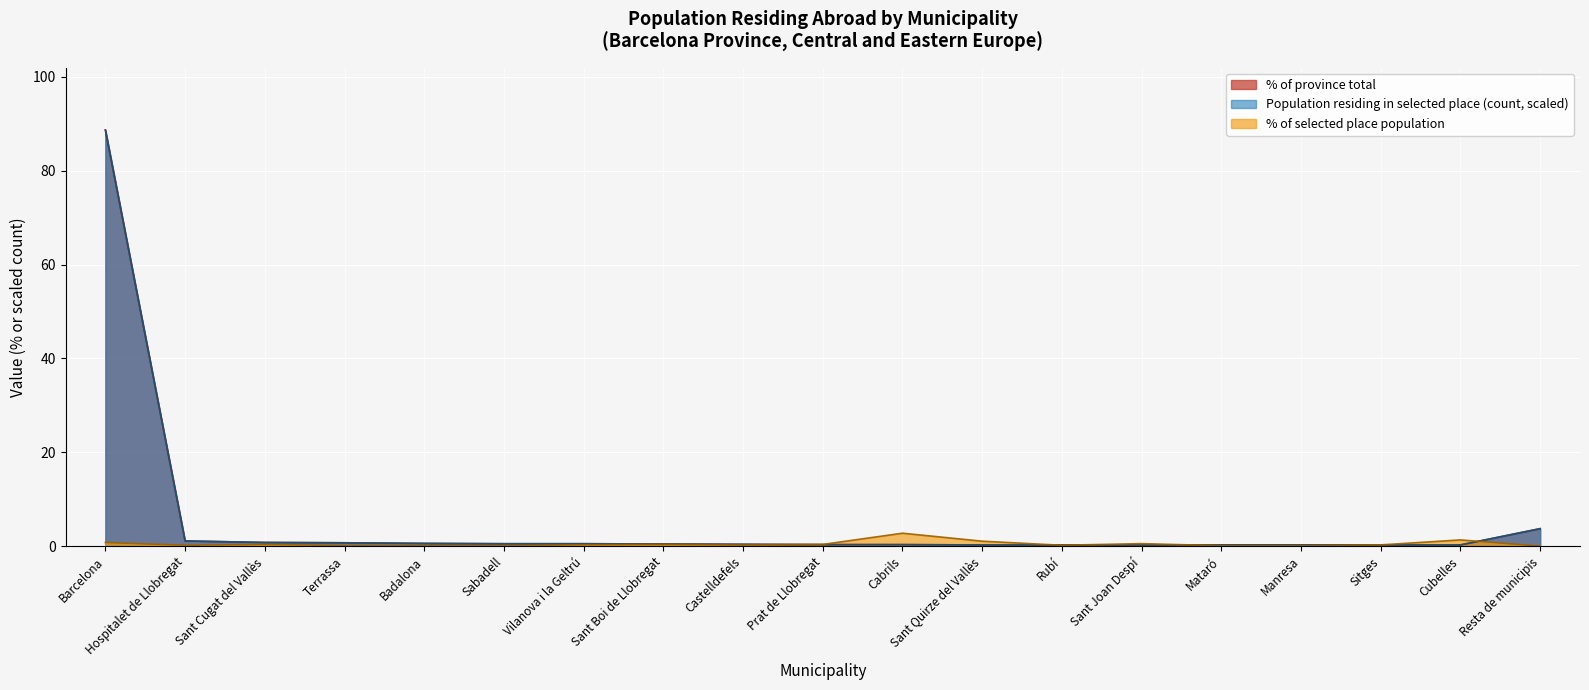

Reading left to right, extract all data points from this chart.

% of selected place population: 0.8	0.2	0.4	0.1	0.1	0.1	0.3	0.4	0.2	0.4	2.8	1.1	0.2	0.5	0.1	0.1	0.3	1.3	0.0
Population residing in selected place (count): 88.7	1.1	0.8	0.7	0.6	0.5	0.5	0.5	0.4	0.3	0.3	0.3	0.3	0.3	0.3	0.3	0.3	0.3	3.7
% of province total: 88.7	1.1	0.8	0.7	0.6	0.5	0.5	0.5	0.4	0.3	0.3	0.3	0.3	0.3	0.3	0.3	0.3	0.3	3.7